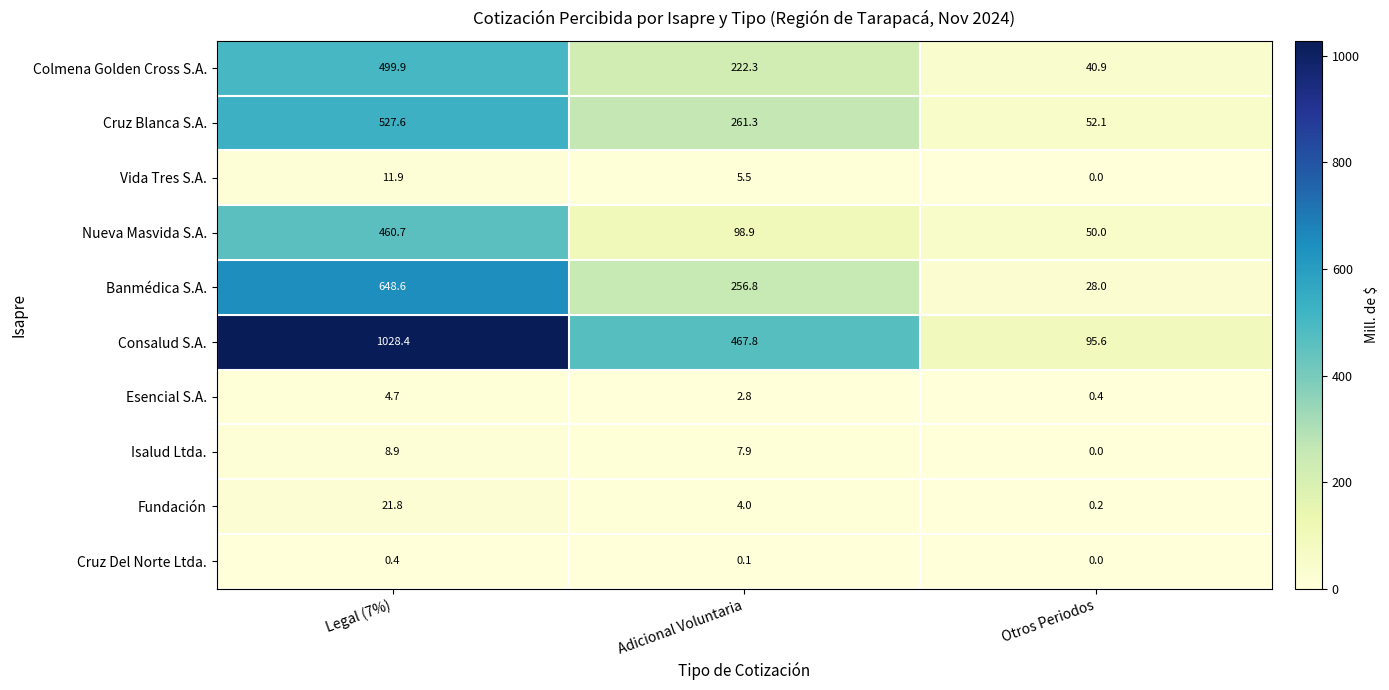

Is it true that Colmena Golden Cross S.A. equals 16.3 at Otros Periodos?

False